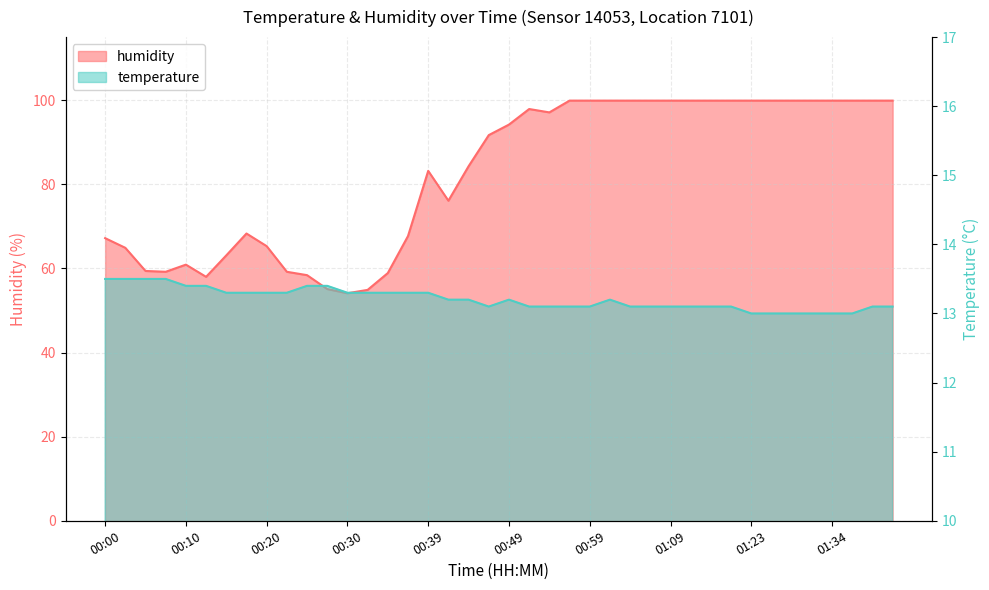

True or false: temperature has a value of 22.6 at 00:15.

False